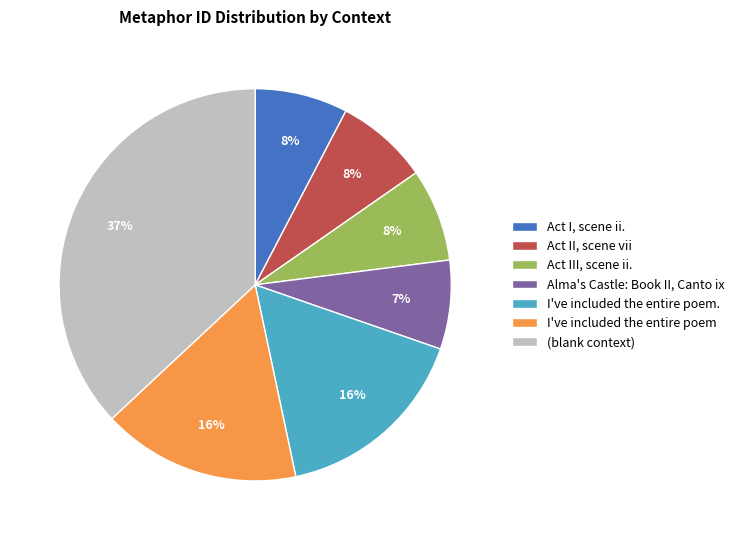

What is the ratio of the value at I've included the entire poem to the value at I've included the entire poem.?

1.0